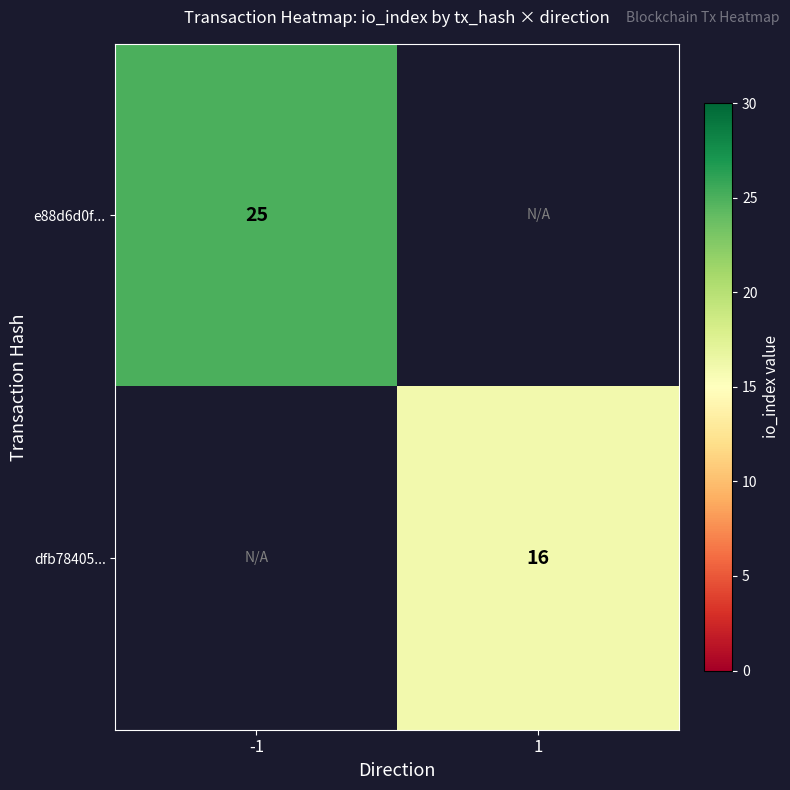

The dfb78405... series shows 28 at 1. True or false?

False